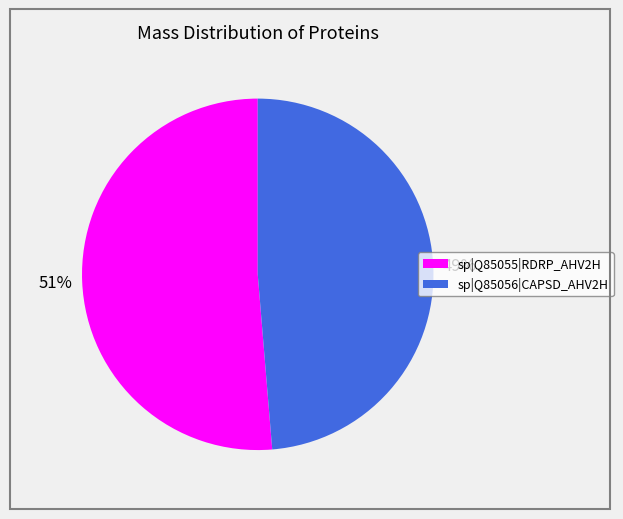

Which slice is the largest?

sp|Q85055|RDRP_AHV2H